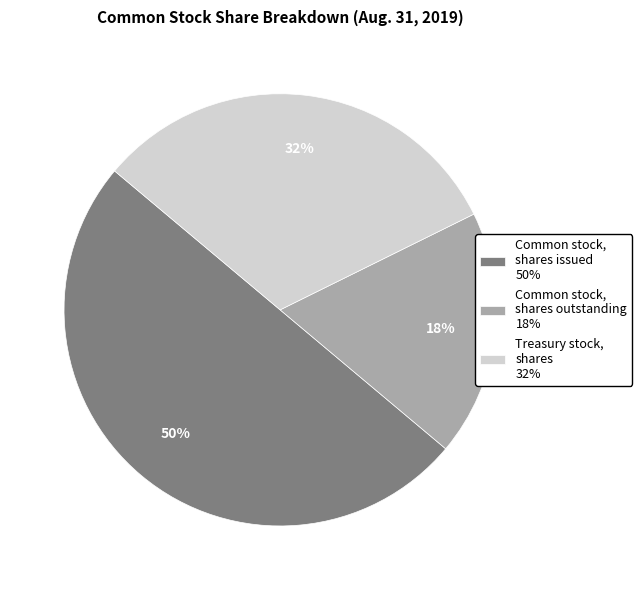

How many slices are in this pie chart?

3